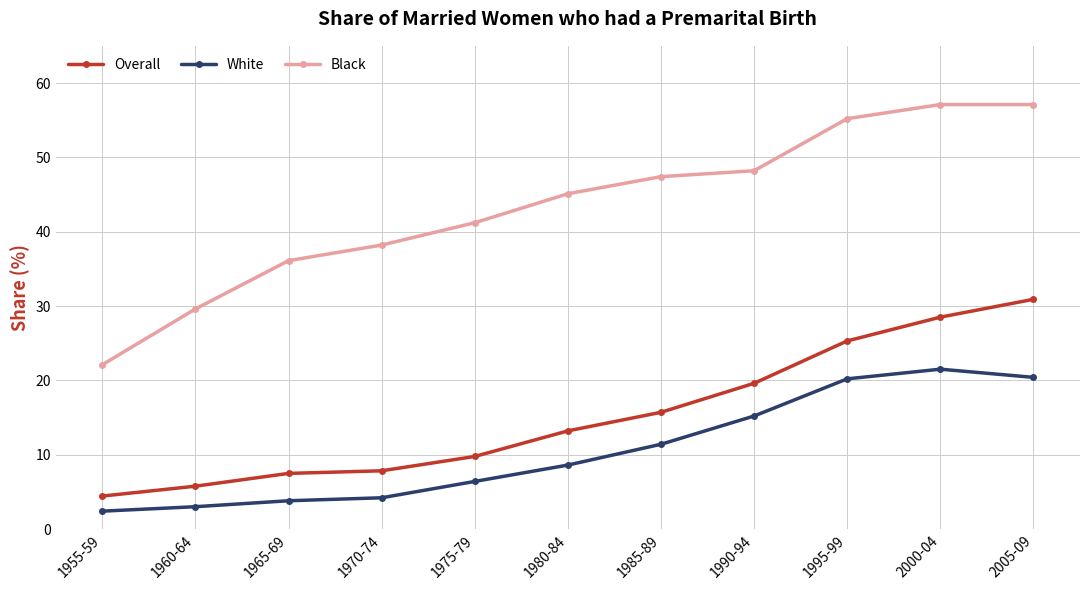

True or false: Overall and White intersect in this chart.

False